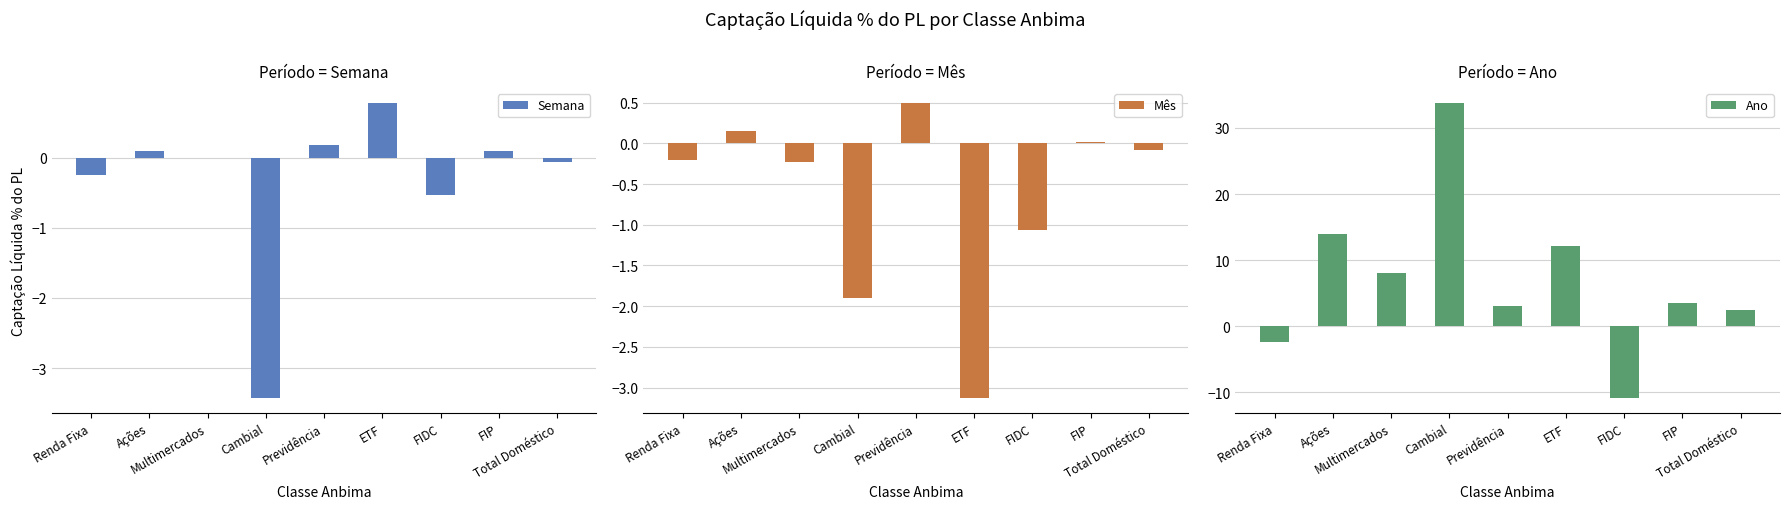

Where is Mês nearest to the value -1?

FIDC